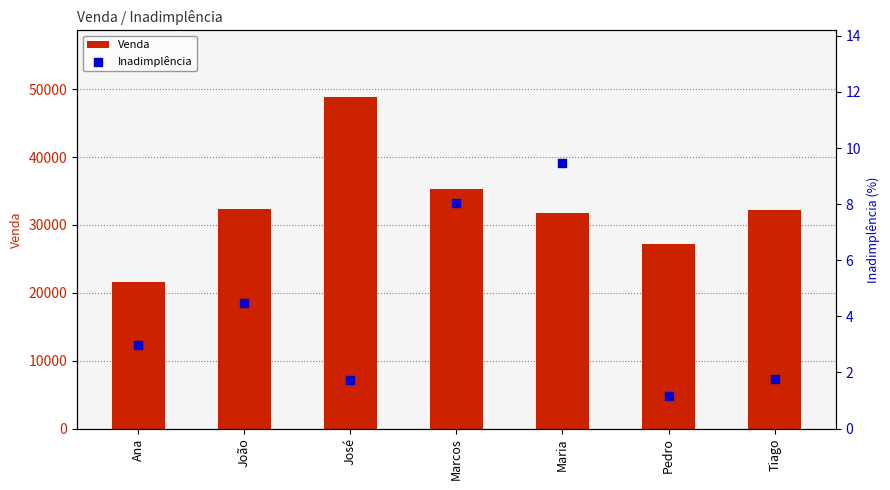

Is the value of Venda at José greater than the value of Inadimplência at João?

Yes